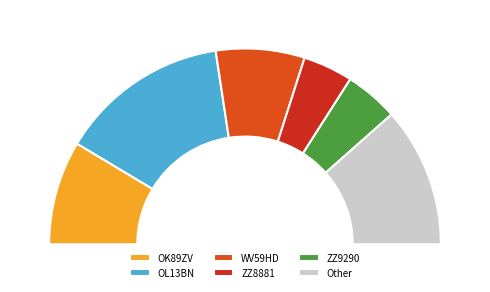

To the nearest percent, what percentage of the pie is ZZ8881?

11%